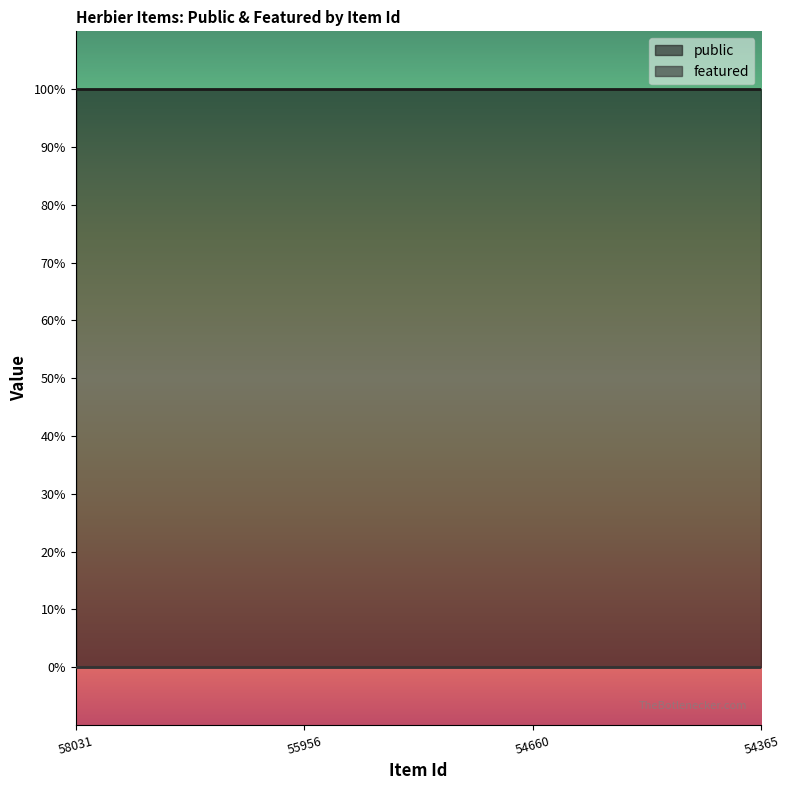

The value of featured at 54365 is 0. True or false?

True